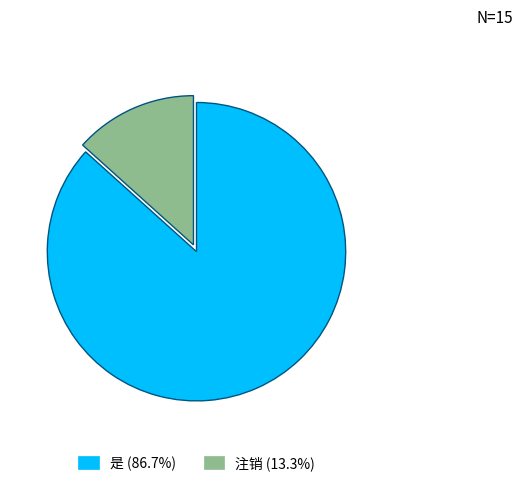

How many segments does this pie chart have?

2